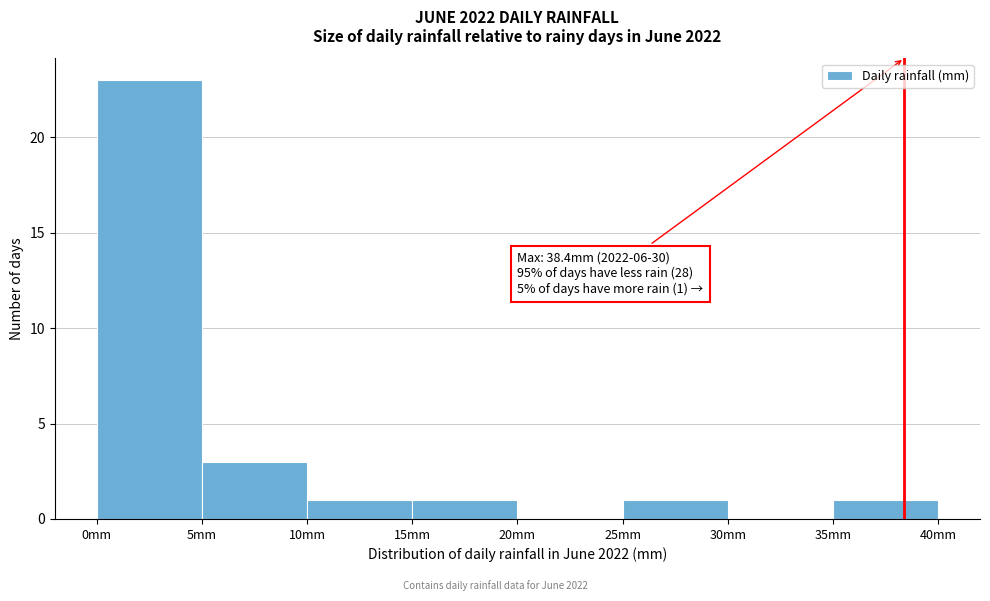

Which range on the x-axis has the tallest bar?

0 to 5